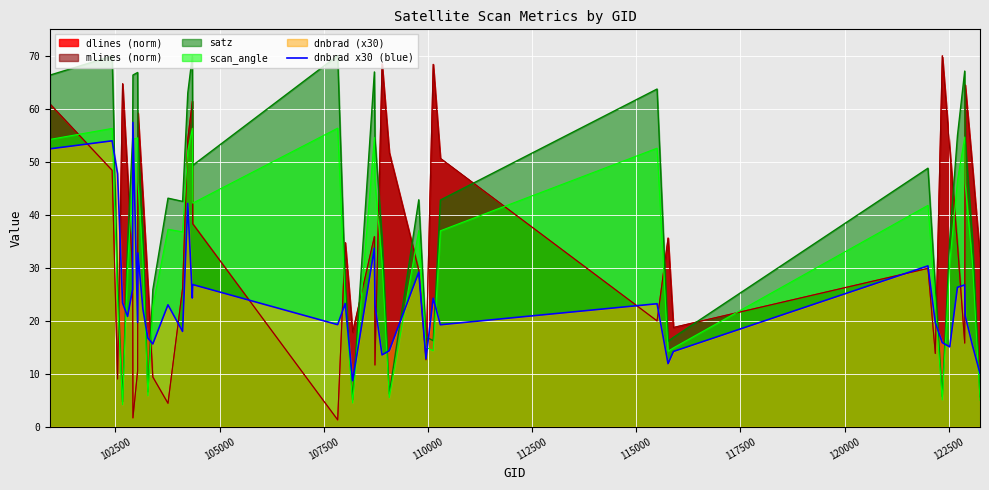

How many distinct data groups are displayed?

5